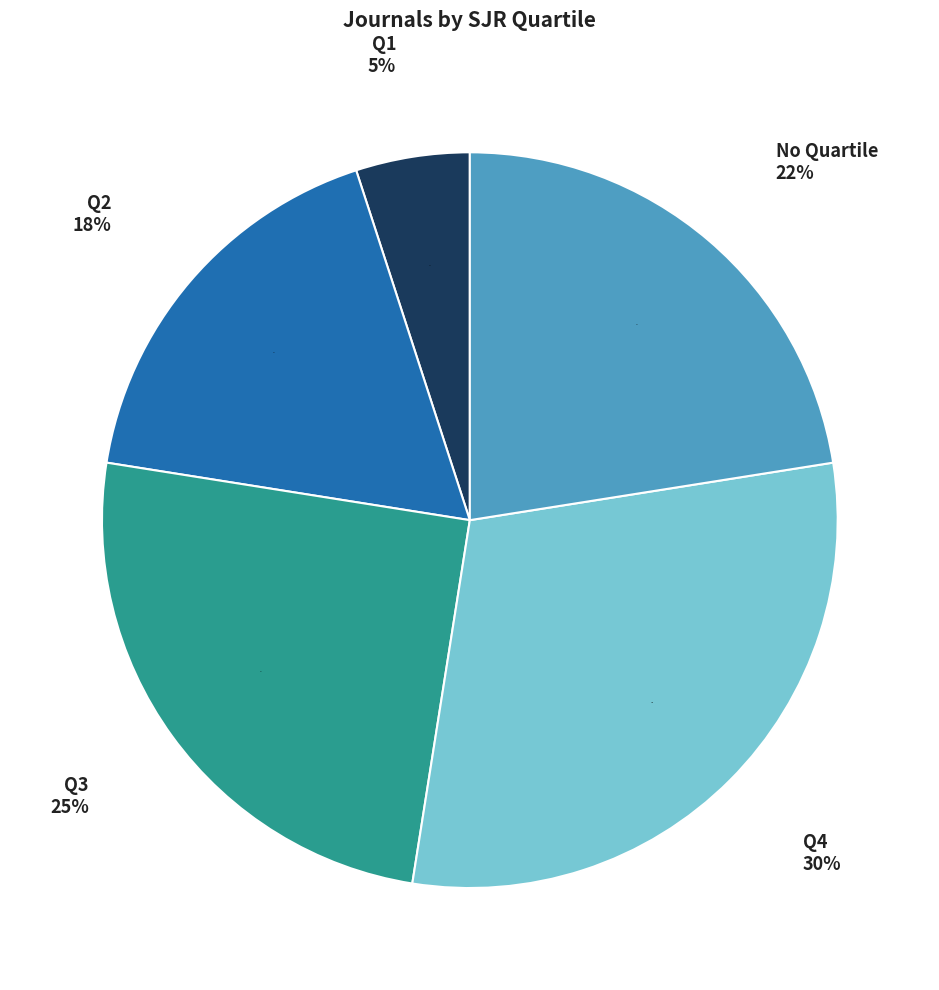

What is the largest slice in the pie chart?

Q4